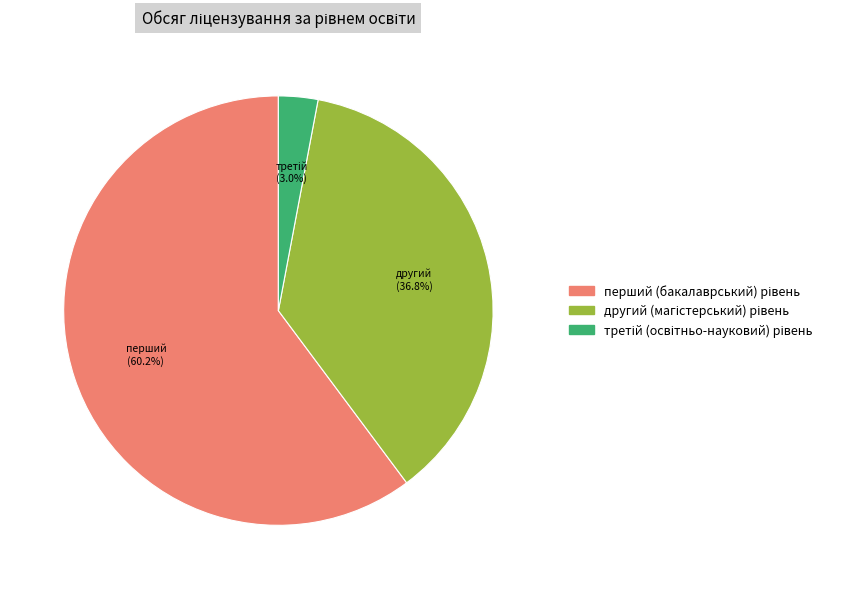

Does any single category account for the majority?

Yes